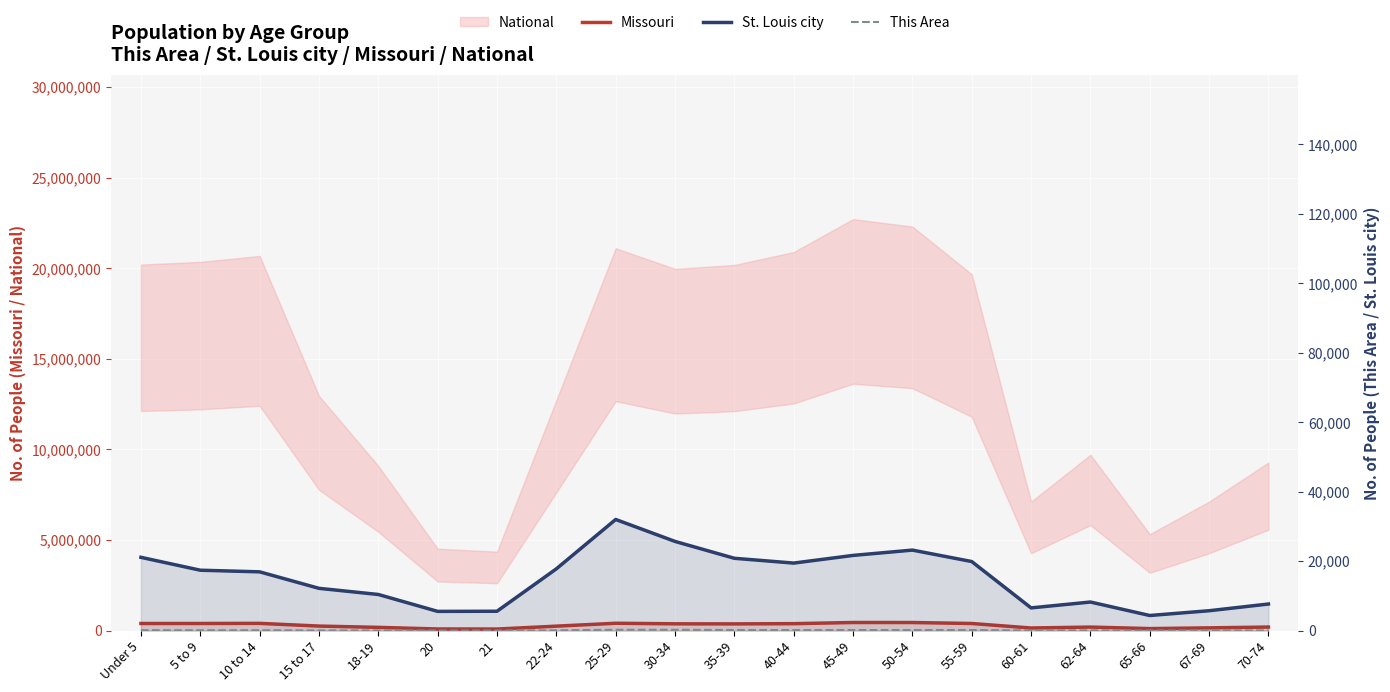

Which has a higher value, Under 5 or 15 to 17?

Under 5